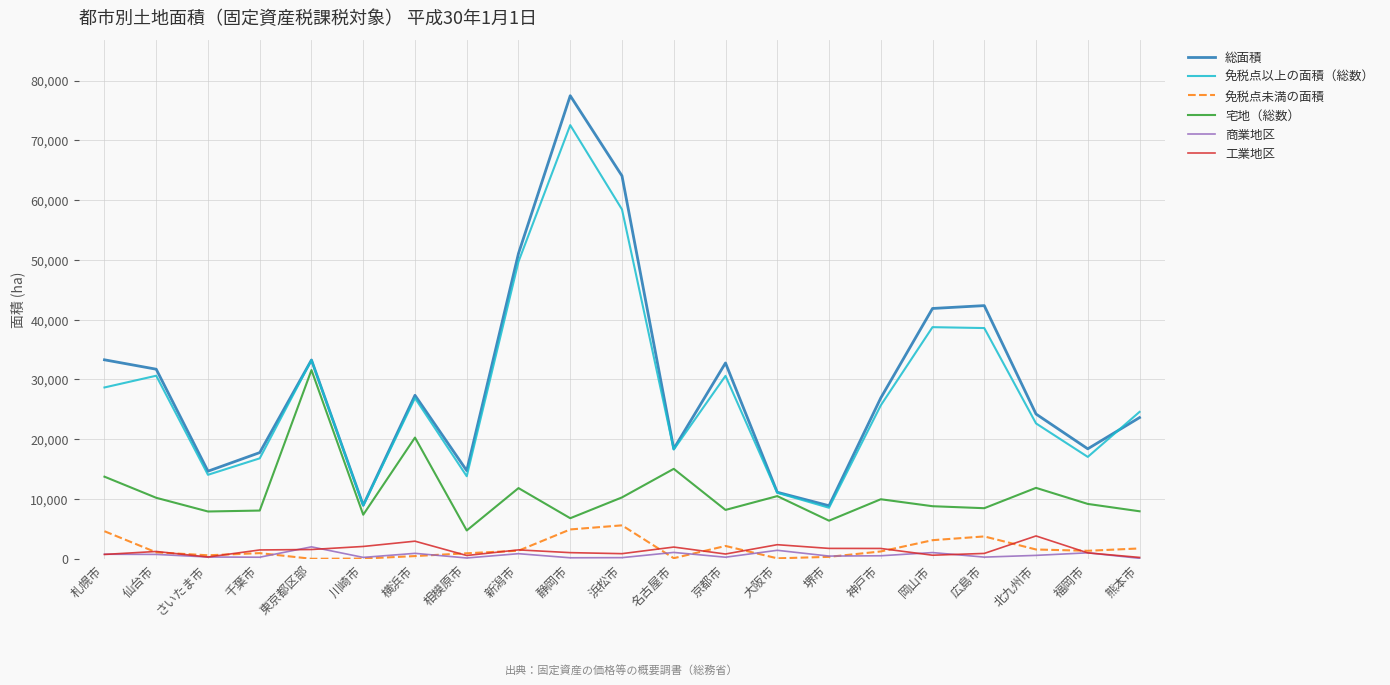

What are all the series names shown in the legend?

総面積, 免税点以上の面積（総数）, 免税点未満の面積, 宅地（総数）, 商業地区, 工業地区